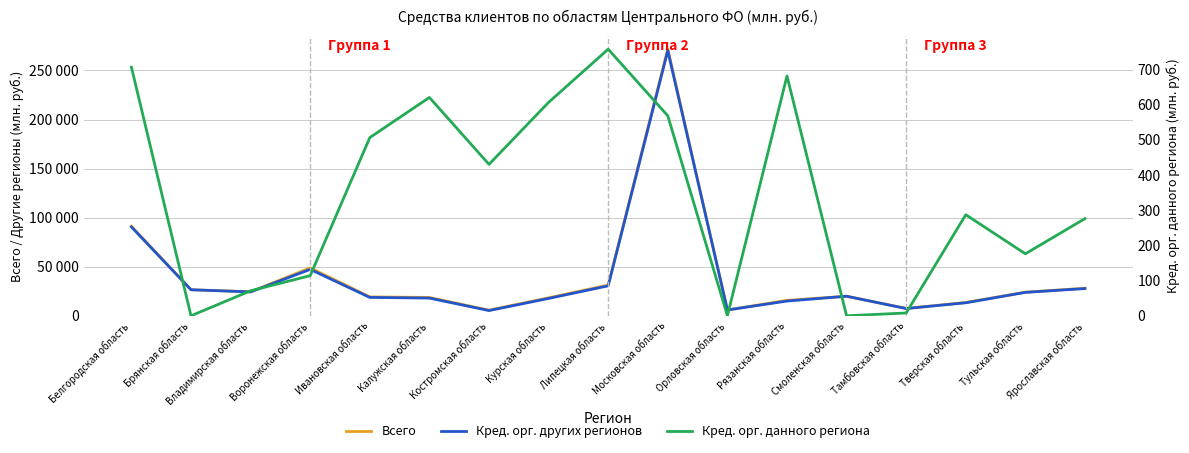

At which category does Кред. орг. данного региона reach its first local valley?

Брянская область